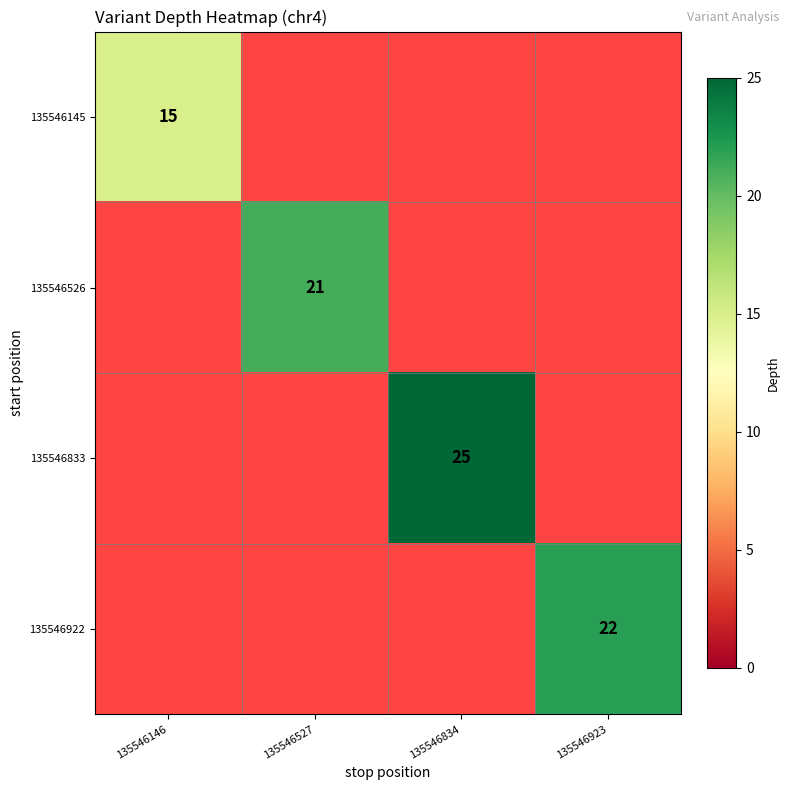

The 135546922 series shows 22 at 135546923. True or false?

True